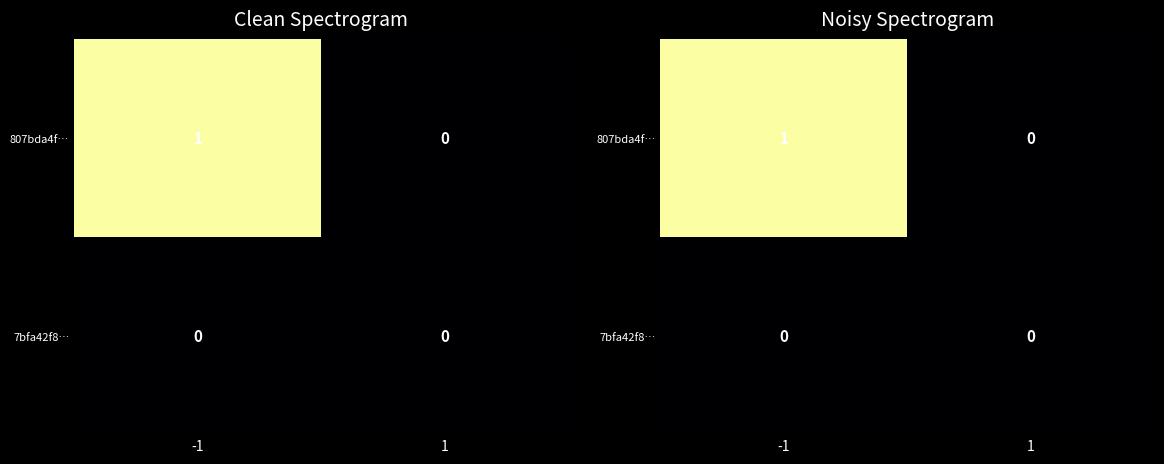

Between -1 and 1, which is larger?

-1